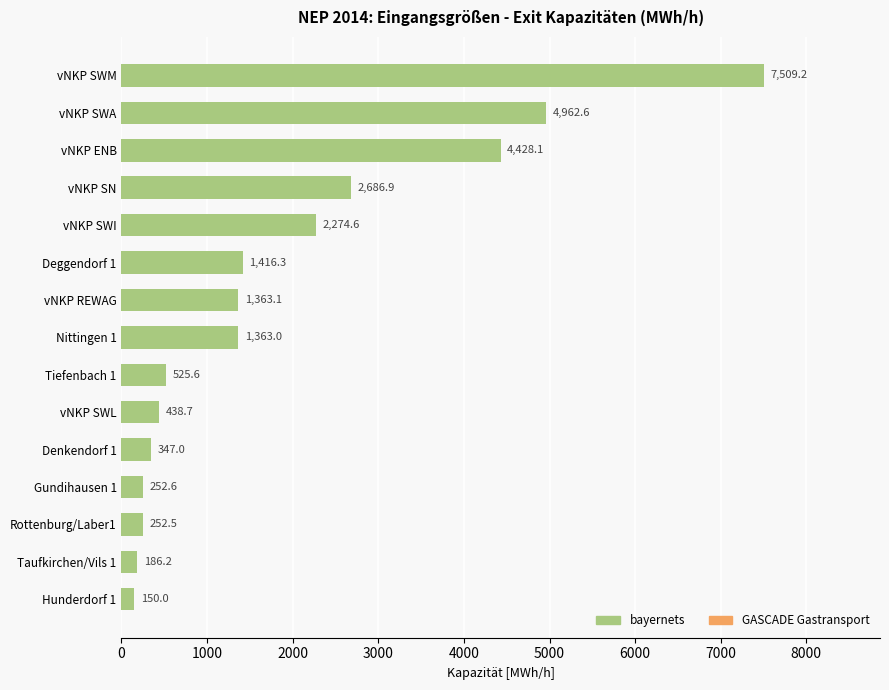

At which category does the chart reach its minimum across all series?

Hunderdorf 1